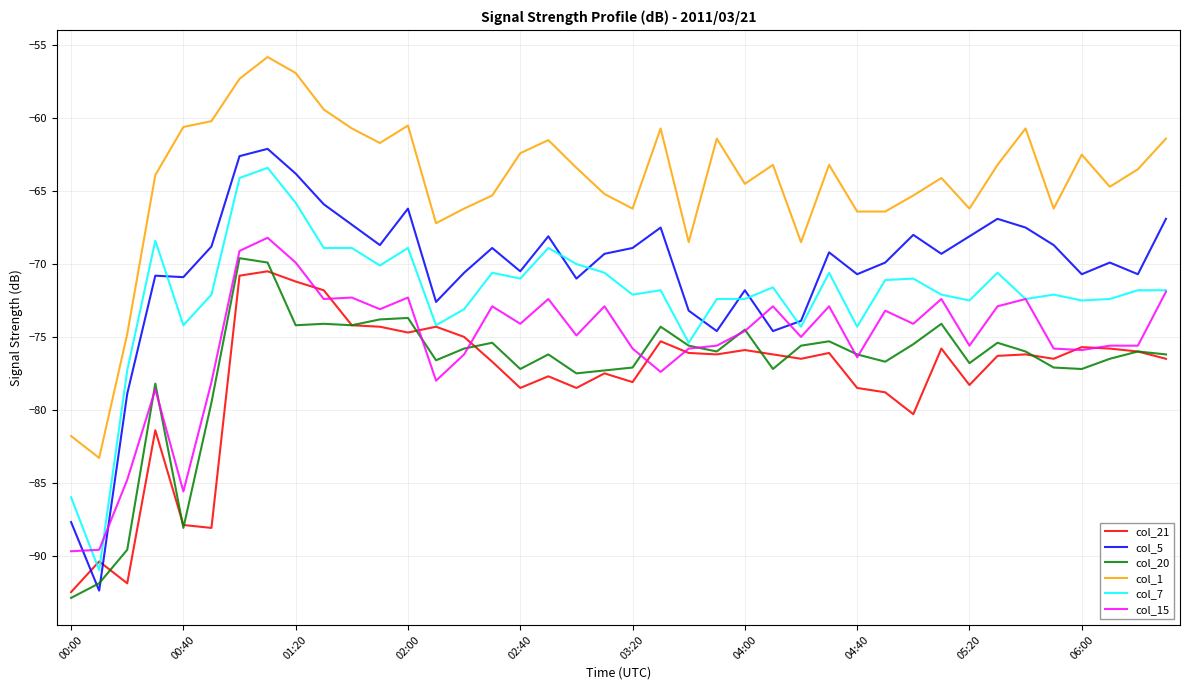

True or false: col_1 and col_5 cross at least once.

False